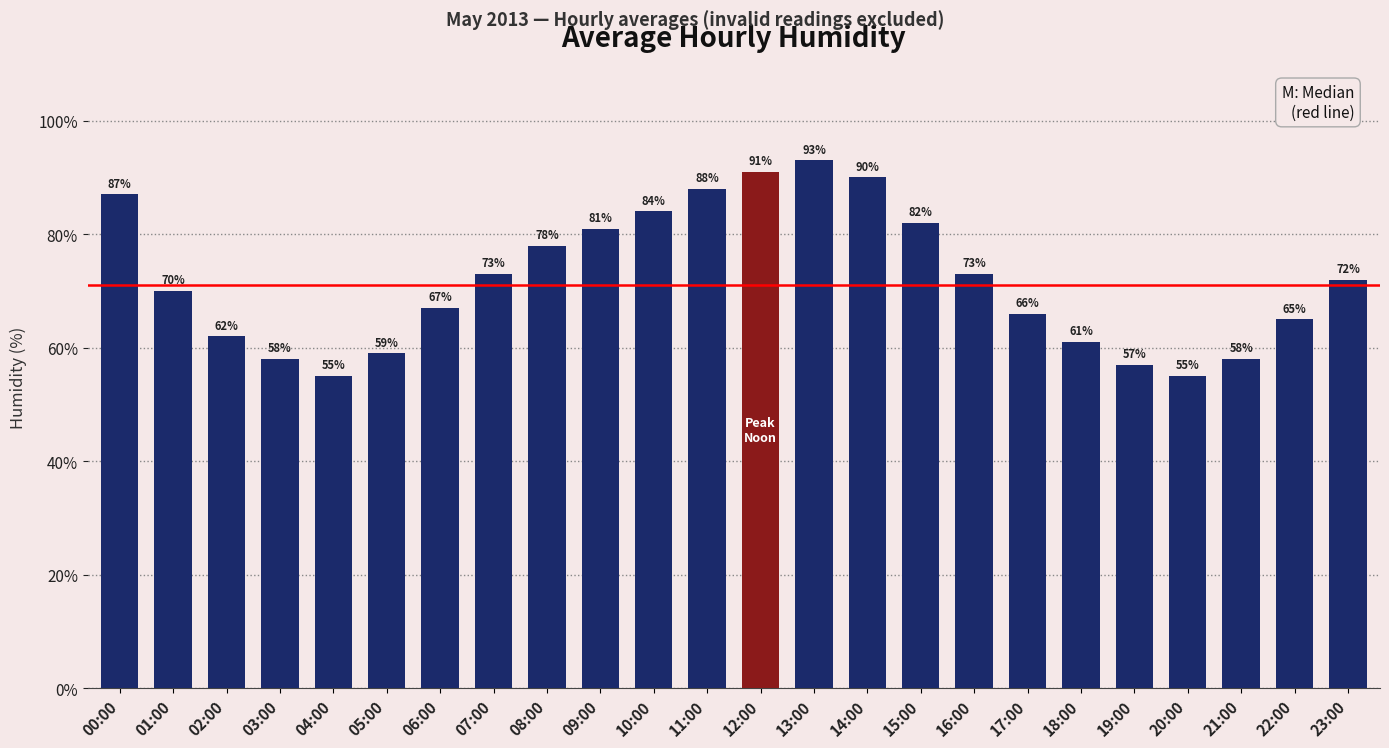

What is the difference between the maximum and minimum values?

38